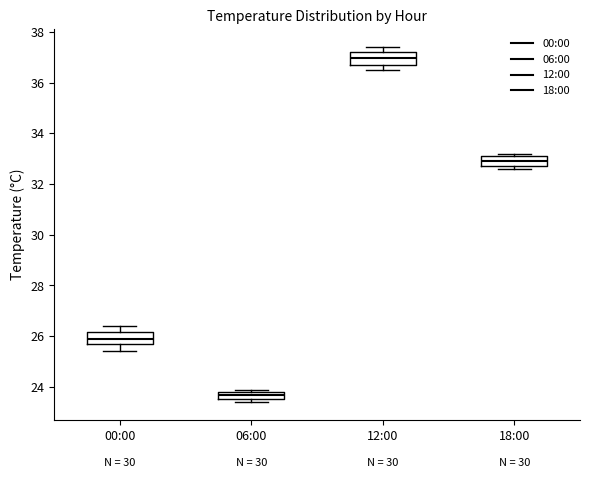

Which box's median line is the lowest?

06:00